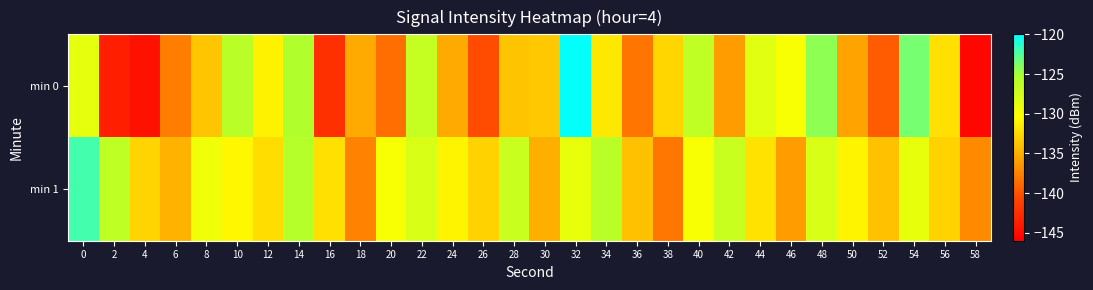

Which series has the widest spread of values?

min 0